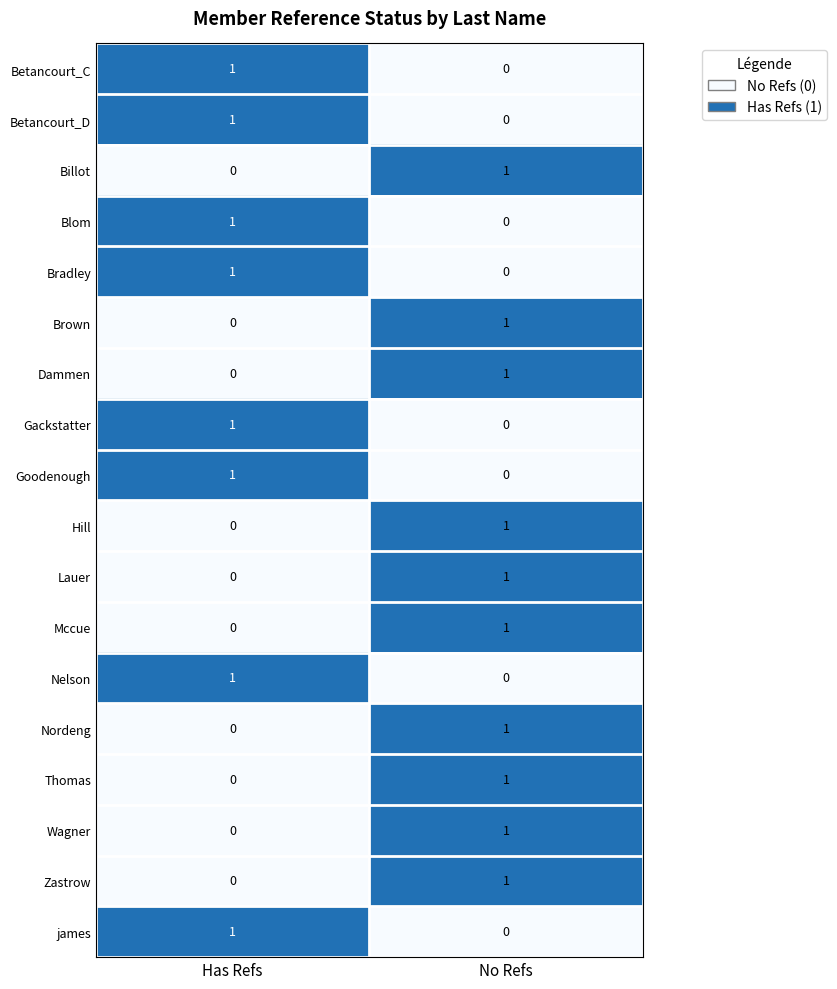

The value of Zastrow at No Refs is 1. True or false?

True